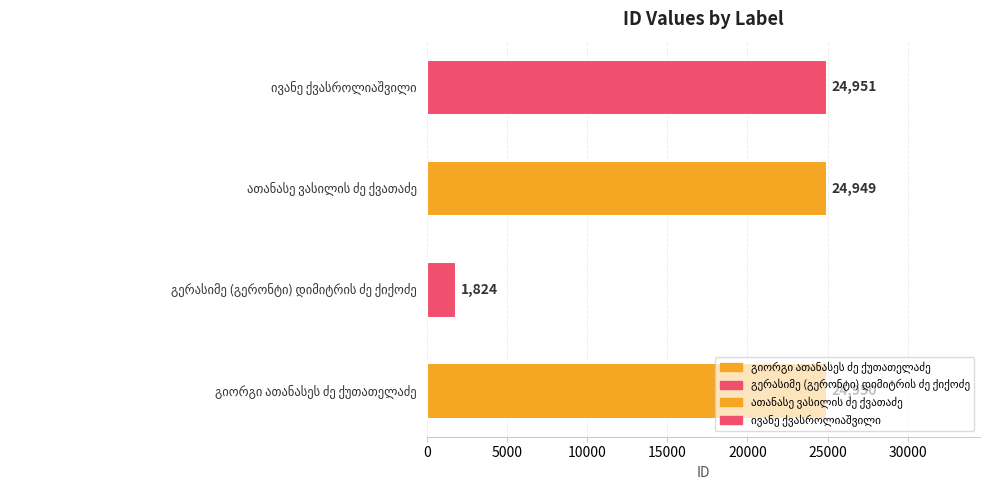

What is the sum of all values?

76674